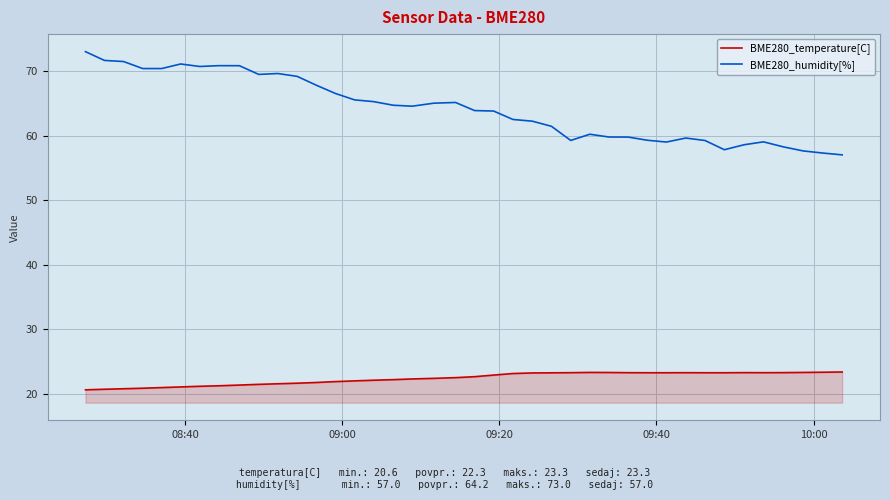

What is the maximum value for BME280_humidity[%]?

73.0